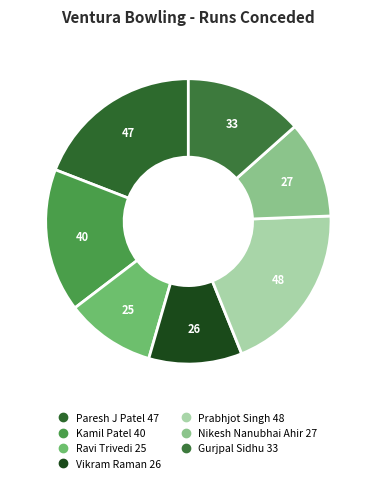

To the nearest percent, what portion does Kamil Patel represent?

16%